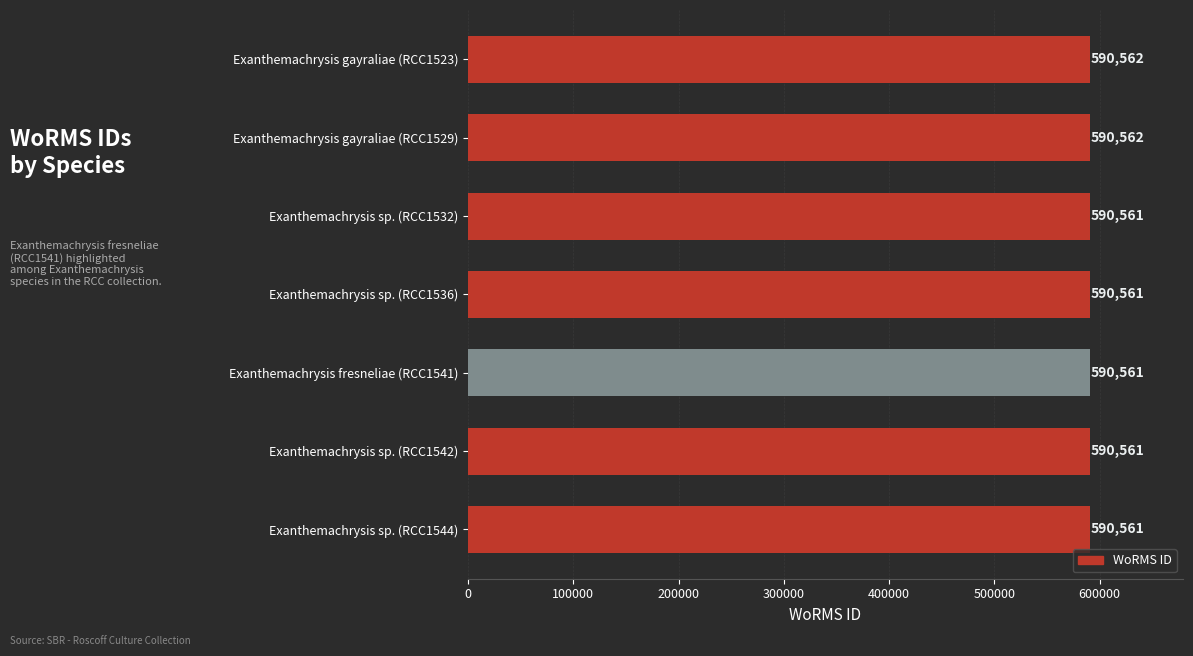

What value does the data have at Exanthemachrysis gayraliae (RCC1523)?

590562